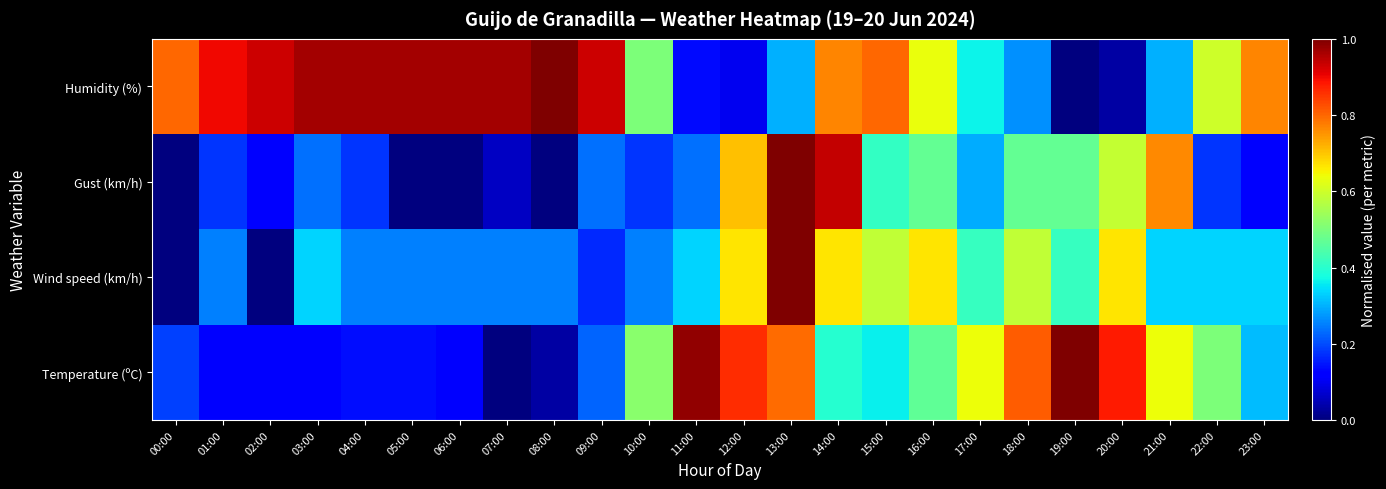

Reading left to right, transcribe all the data shown in this chart.

Temperature (ºC): 00:00=0.2	01:00=0.1	02:00=0.1	03:00=0.1	04:00=0.1	05:00=0.1	06:00=0.1	07:00=0.0	08:00=0.0	09:00=0.2	10:00=0.5	11:00=1.0	12:00=0.9	13:00=0.8	14:00=0.4	15:00=0.4	16:00=0.5	17:00=0.6	18:00=0.8	19:00=1.0	20:00=0.9	21:00=0.6	22:00=0.5	23:00=0.3
Wind speed (km/h): 00:00=0.0	01:00=0.2	02:00=0.0	03:00=0.3	04:00=0.2	05:00=0.2	06:00=0.2	07:00=0.2	08:00=0.2	09:00=0.2	10:00=0.2	11:00=0.3	12:00=0.7	13:00=1.0	14:00=0.7	15:00=0.6	16:00=0.7	17:00=0.4	18:00=0.6	19:00=0.4	20:00=0.7	21:00=0.3	22:00=0.3	23:00=0.3
Gust (km/h): 00:00=0.0	01:00=0.2	02:00=0.1	03:00=0.2	04:00=0.2	05:00=0.0	06:00=0.0	07:00=0.1	08:00=0.0	09:00=0.2	10:00=0.2	11:00=0.2	12:00=0.7	13:00=1.0	14:00=0.9	15:00=0.4	16:00=0.5	17:00=0.3	18:00=0.5	19:00=0.5	20:00=0.6	21:00=0.8	22:00=0.2	23:00=0.1
Humidity (%): 00:00=0.8	01:00=0.9	02:00=0.9	03:00=1.0	04:00=1.0	05:00=1.0	06:00=1.0	07:00=1.0	08:00=1.0	09:00=0.9	10:00=0.5	11:00=0.1	12:00=0.1	13:00=0.3	14:00=0.8	15:00=0.8	16:00=0.6	17:00=0.4	18:00=0.3	19:00=0.0	20:00=0.0	21:00=0.3	22:00=0.6	23:00=0.8